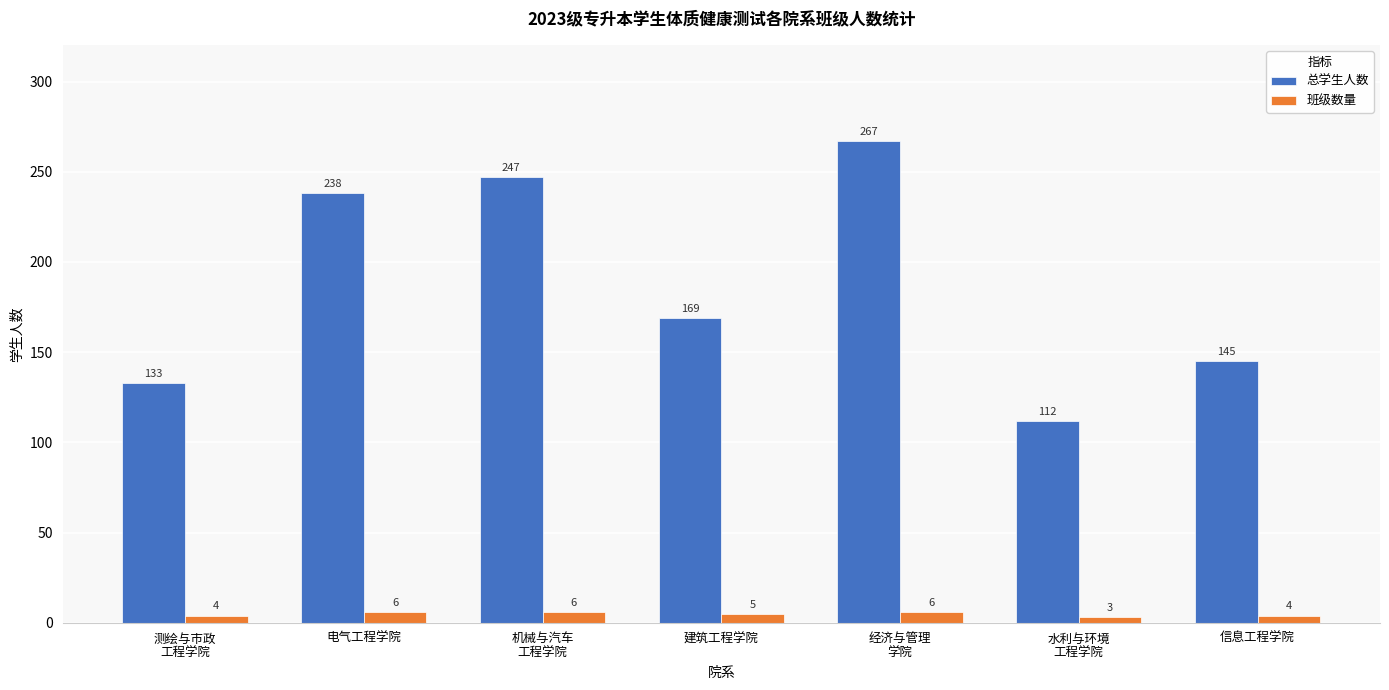

Rank the series at 建筑工程学院 from highest to lowest value.

总学生人数, 班级数量